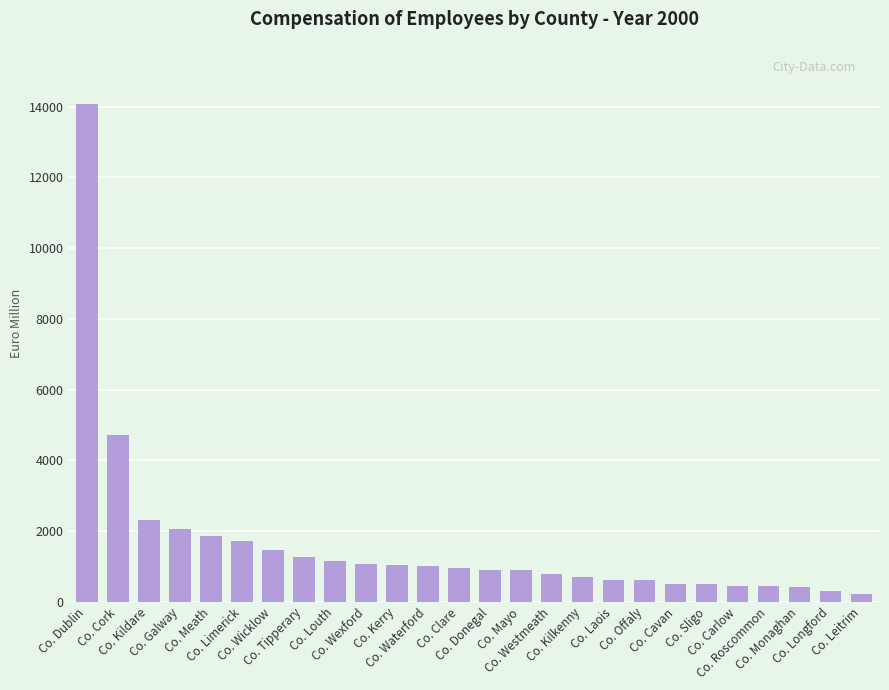

What is the maximum value shown in the chart?

14066.5